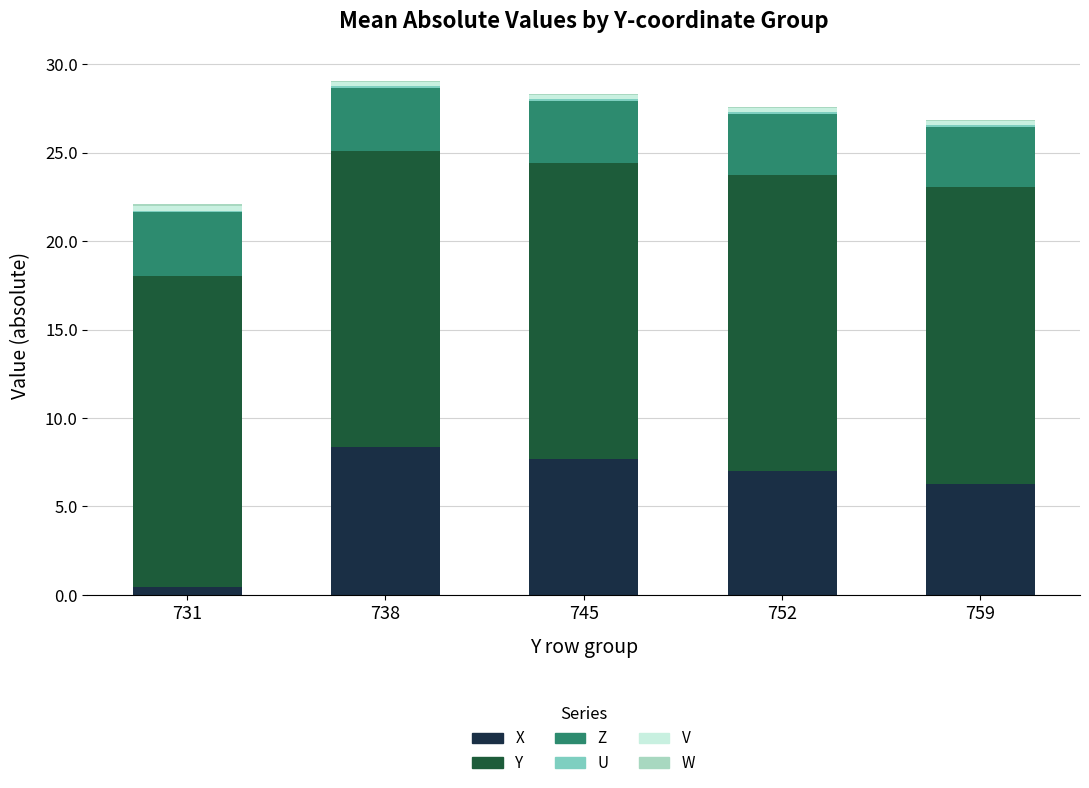

Are the bars grouped side by side (vs. stacked)?

No